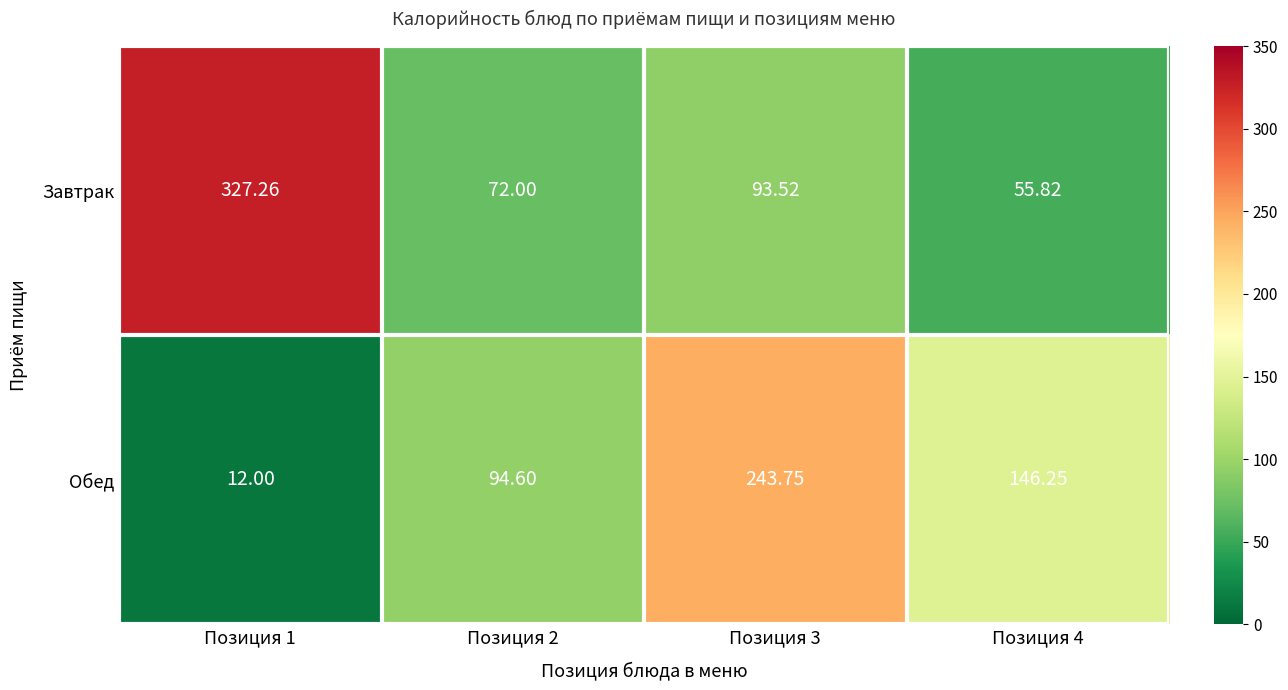

Is the value of Завтрак at Позиция 4 greater than the value of Обед at Позиция 2?

No